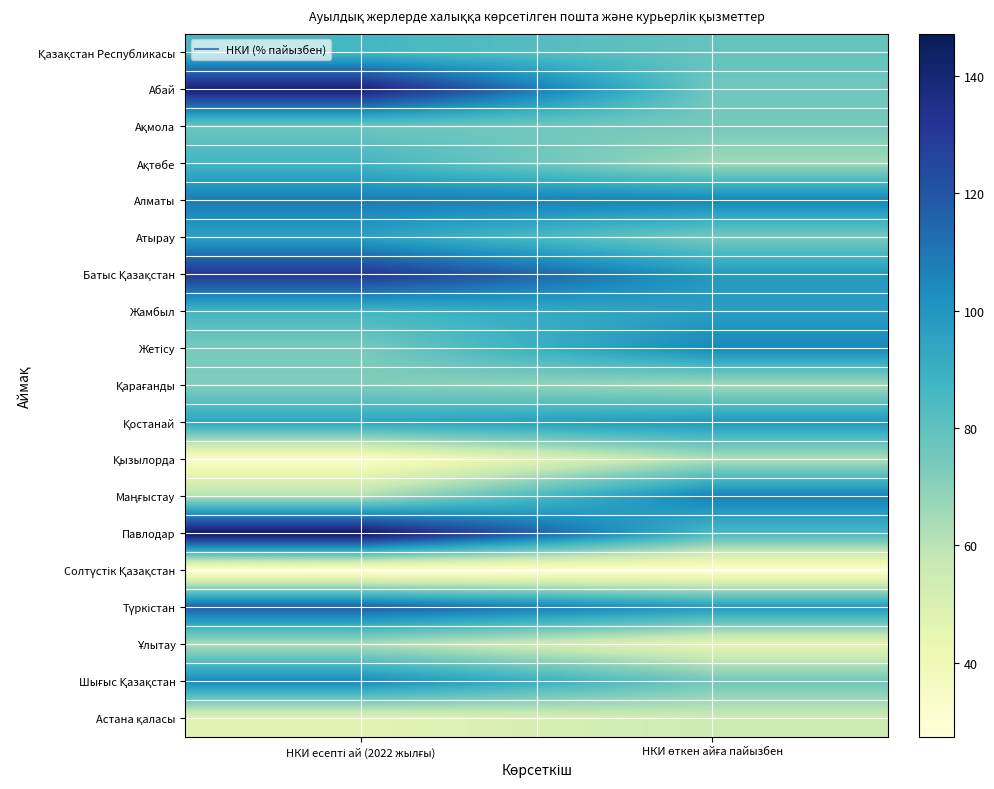

At how many categories does at least one series exceed 111?

1